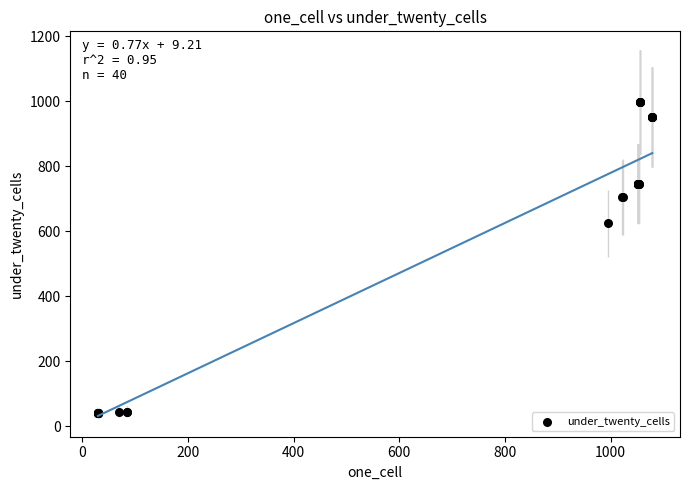

What Y value in the scatter plot is closest to 520?

625